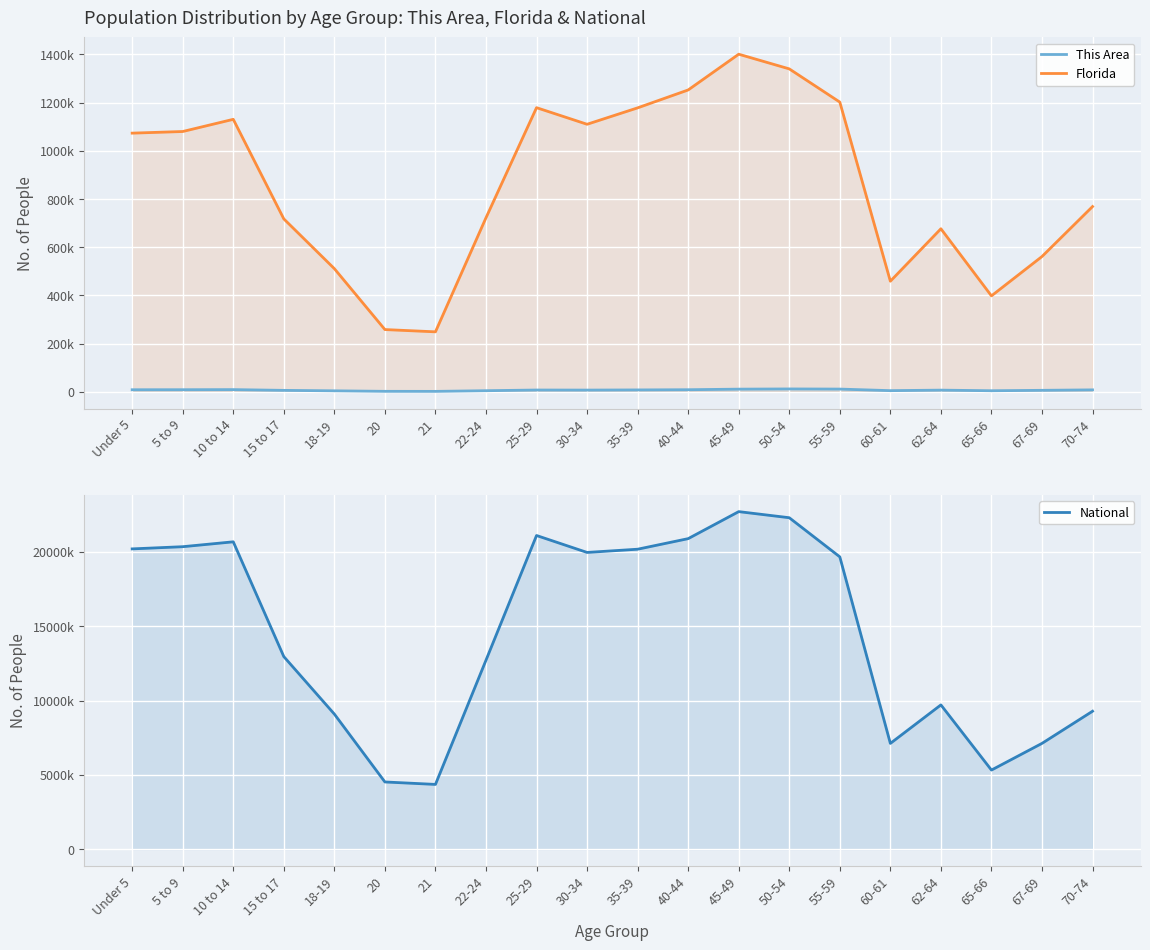

What are all the series names shown in the legend?

This Area, Florida, National